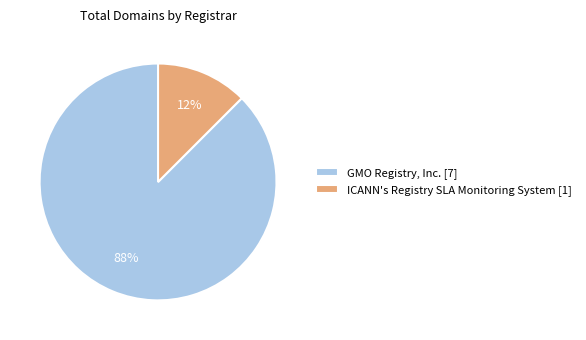

Which slice represents more than half of the pie?

GMO Registry, Inc.